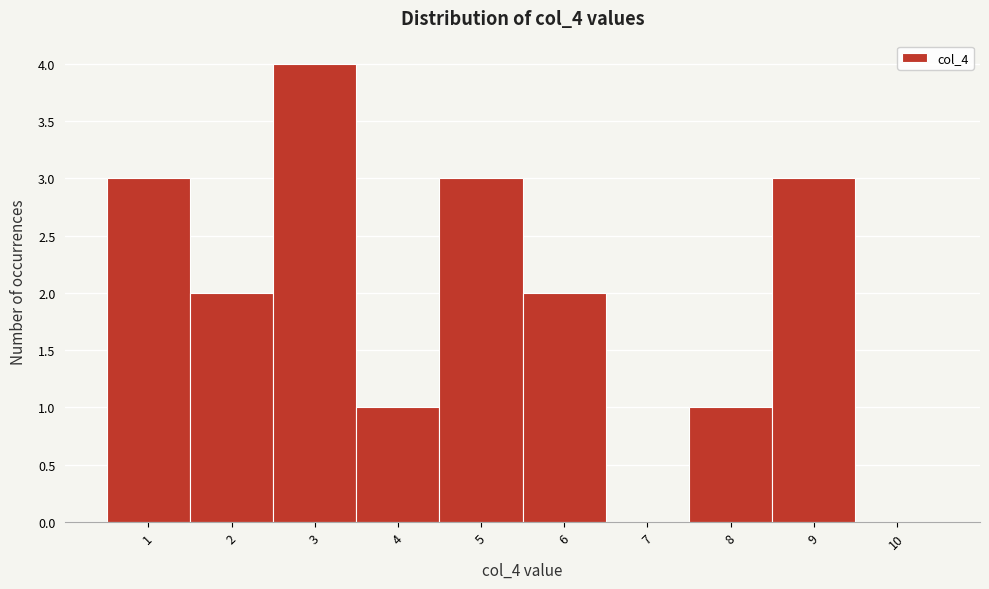

Reading left to right, transcribe this chart: for each bar, give the range it covers on the x-axis and its height. The values are not printed on the chart, so give them approximately, as read against the axis.

0.5 to 1.5: 3
1.5 to 2.5: 2
2.5 to 3.5: 4
3.5 to 4.5: 1
4.5 to 5.5: 3
5.5 to 6.5: 2
6.5 to 7.5: 0
7.5 to 8.5: 1
8.5 to 9.5: 3
9.5 to 10.5: 0